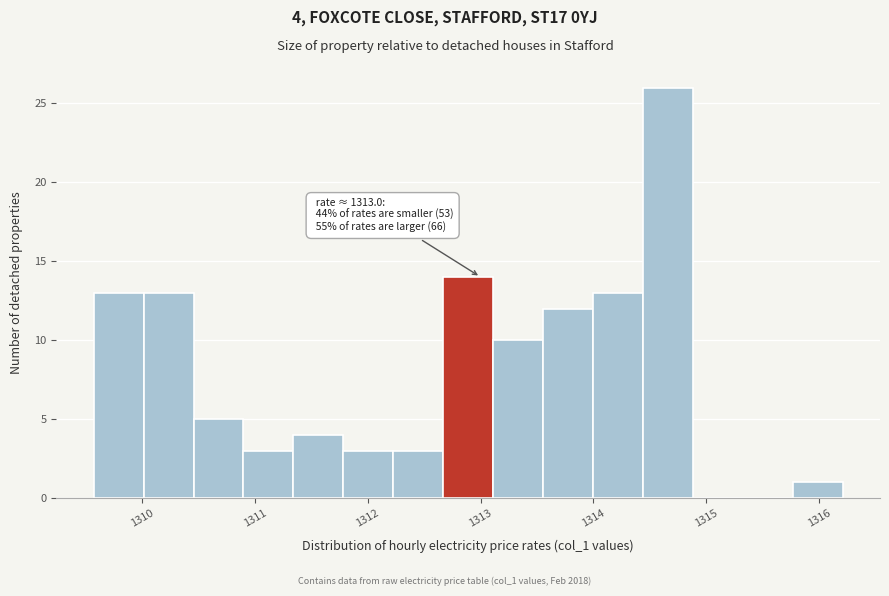

Which range on the x-axis has the tallest bar?

1314.4 to 1314.9